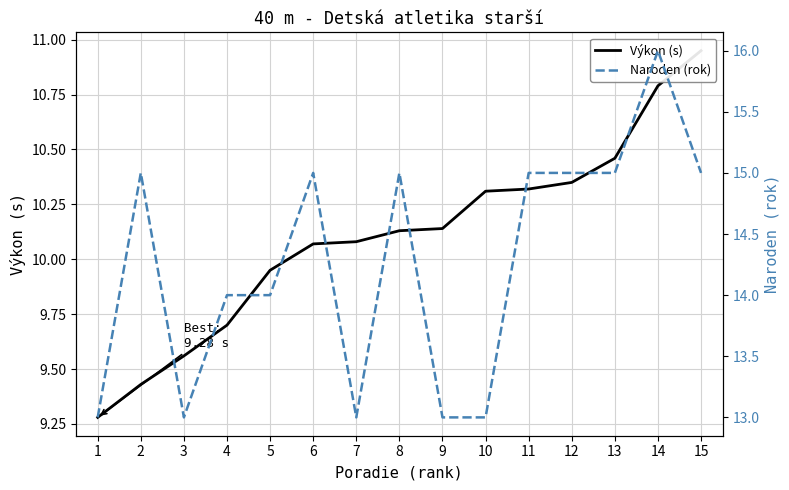

What is the value of the Naroden (rok) point at the 7th from the left?

13.0